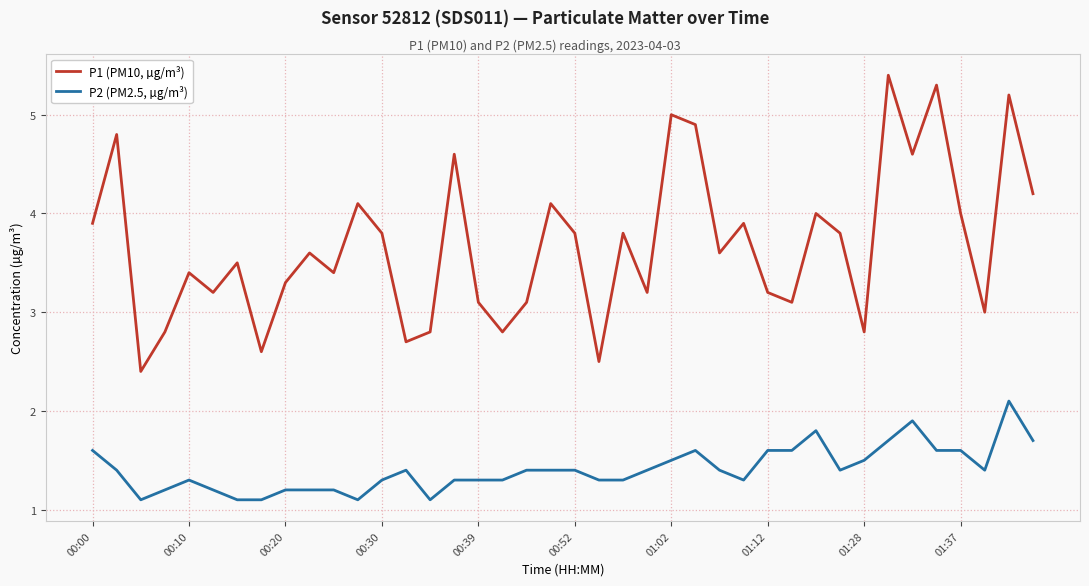

Rank the series by their maximum value, from highest to lowest.

P1 (PM10, µg/m³), P2 (PM2.5, µg/m³)